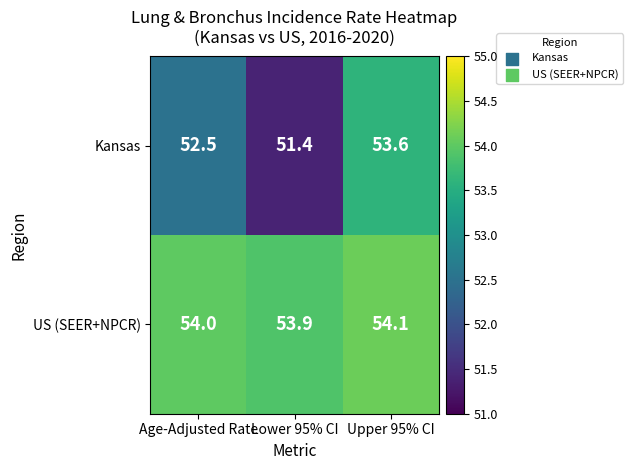

Reading left to right, what are all the values shown in this chart?

Kansas: 52.5	51.4	53.6
US (SEER+NPCR): 54.0	53.9	54.1